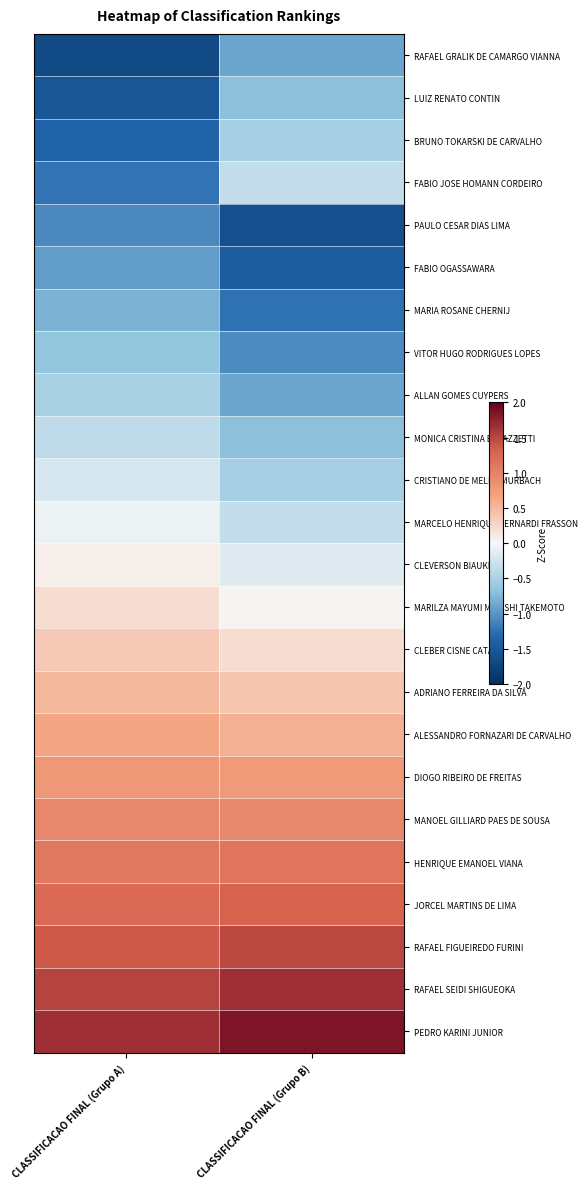

Reading left to right, what are all the values shown in this chart?

RAFAEL GRALIK DE CAMARGO VIANNA: CLASSIFICACAO FINAL (Grupo A)=-1.7	CLASSIFICACAO FINAL (Grupo B)=-0.9
LUIZ RENATO CONTIN: CLASSIFICACAO FINAL (Grupo A)=-1.5	CLASSIFICACAO FINAL (Grupo B)=-0.7
BRUNO TOKARSKI DE CARVALHO: CLASSIFICACAO FINAL (Grupo A)=-1.4	CLASSIFICACAO FINAL (Grupo B)=-0.5
FABIO JOSE HOMANN CORDEIRO: CLASSIFICACAO FINAL (Grupo A)=-1.2	CLASSIFICACAO FINAL (Grupo B)=-0.3
PAULO CESAR DIAS LIMA: CLASSIFICACAO FINAL (Grupo A)=-1.1	CLASSIFICACAO FINAL (Grupo B)=-1.6
FABIO OGASSAWARA: CLASSIFICACAO FINAL (Grupo A)=-0.9	CLASSIFICACAO FINAL (Grupo B)=-1.4
MARIA ROSANE CHERNIJ: CLASSIFICACAO FINAL (Grupo A)=-0.8	CLASSIFICACAO FINAL (Grupo B)=-1.2
VITOR HUGO RODRIGUES LOPES: CLASSIFICACAO FINAL (Grupo A)=-0.7	CLASSIFICACAO FINAL (Grupo B)=-1.1
ALLAN GOMES CUYPERS: CLASSIFICACAO FINAL (Grupo A)=-0.5	CLASSIFICACAO FINAL (Grupo B)=-0.9
MONICA CRISTINA BARAZZETTI: CLASSIFICACAO FINAL (Grupo A)=-0.4	CLASSIFICACAO FINAL (Grupo B)=-0.7
CRISTIANO DE MELLO MURBACH: CLASSIFICACAO FINAL (Grupo A)=-0.2	CLASSIFICACAO FINAL (Grupo B)=-0.5
MARCELO HENRIQUE BERNARDI FRASSON: CLASSIFICACAO FINAL (Grupo A)=-0.1	CLASSIFICACAO FINAL (Grupo B)=-0.3
CLEVERSON BIAUKI: CLASSIFICACAO FINAL (Grupo A)=0.1	CLASSIFICACAO FINAL (Grupo B)=-0.2
MARILZA MAYUMI MIYOSHI TAKEMOTO: CLASSIFICACAO FINAL (Grupo A)=0.2	CLASSIFICACAO FINAL (Grupo B)=0.0
CLEBER CISNE CATAO: CLASSIFICACAO FINAL (Grupo A)=0.4	CLASSIFICACAO FINAL (Grupo B)=0.2
ADRIANO FERREIRA DA SILVA: CLASSIFICACAO FINAL (Grupo A)=0.5	CLASSIFICACAO FINAL (Grupo B)=0.4
ALESSANDRO FORNAZARI DE CARVALHO: CLASSIFICACAO FINAL (Grupo A)=0.7	CLASSIFICACAO FINAL (Grupo B)=0.6
DIOGO RIBEIRO DE FREITAS: CLASSIFICACAO FINAL (Grupo A)=0.8	CLASSIFICACAO FINAL (Grupo B)=0.8
MANOEL GILLIARD PAES DE SOUSA: CLASSIFICACAO FINAL (Grupo A)=0.9	CLASSIFICACAO FINAL (Grupo B)=0.9
HENRIQUE EMANOEL VIANA: CLASSIFICACAO FINAL (Grupo A)=1.1	CLASSIFICACAO FINAL (Grupo B)=1.1
JORCEL MARTINS DE LIMA: CLASSIFICACAO FINAL (Grupo A)=1.2	CLASSIFICACAO FINAL (Grupo B)=1.3
RAFAEL FIGUEIREDO FURINI: CLASSIFICACAO FINAL (Grupo A)=1.4	CLASSIFICACAO FINAL (Grupo B)=1.5
RAFAEL SEIDI SHIGUEOKA: CLASSIFICACAO FINAL (Grupo A)=1.5	CLASSIFICACAO FINAL (Grupo B)=1.7
PEDRO KARINI JUNIOR: CLASSIFICACAO FINAL (Grupo A)=1.7	CLASSIFICACAO FINAL (Grupo B)=1.9